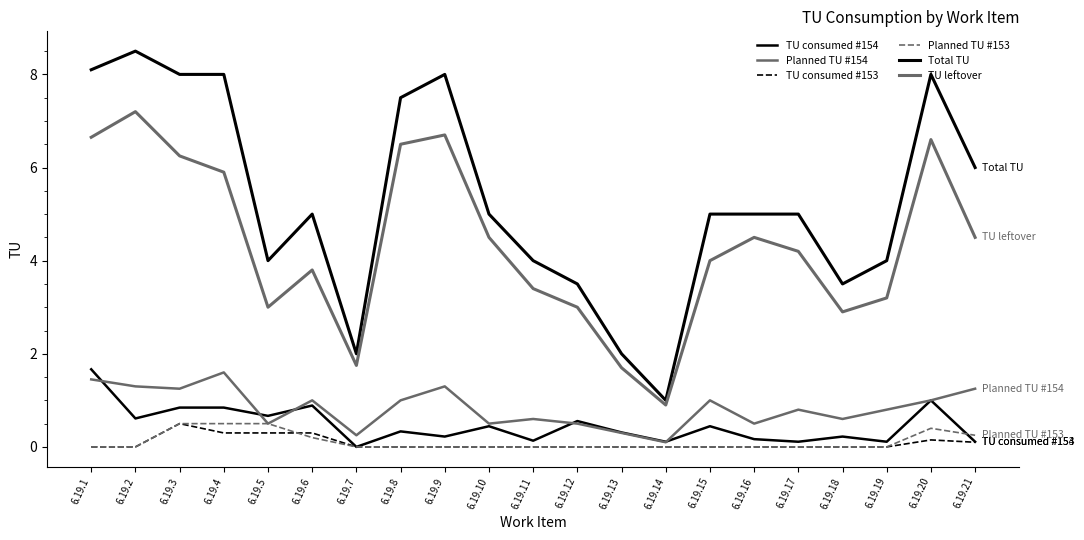

How many interior local peaks does the Planned TU #153 series have?

1